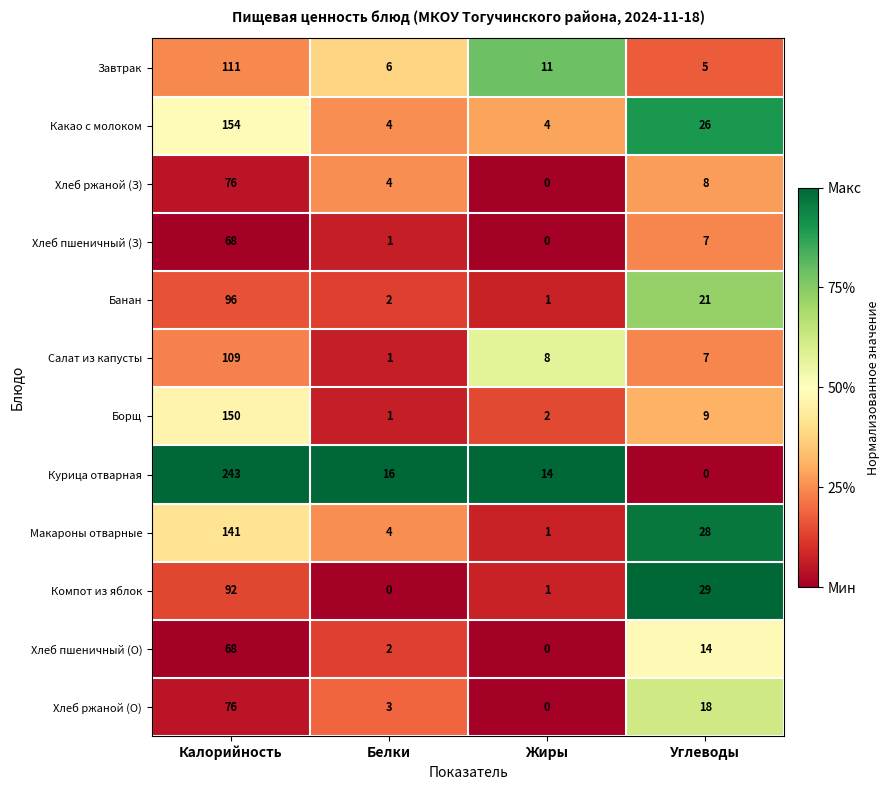

The Хлеб ржаной (З) series shows 17 at Калорийность. True or false?

False